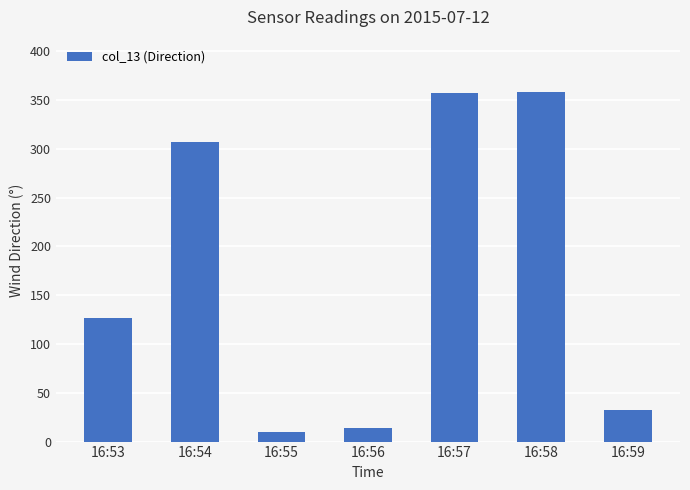

What is the difference between the maximum and minimum values?

348